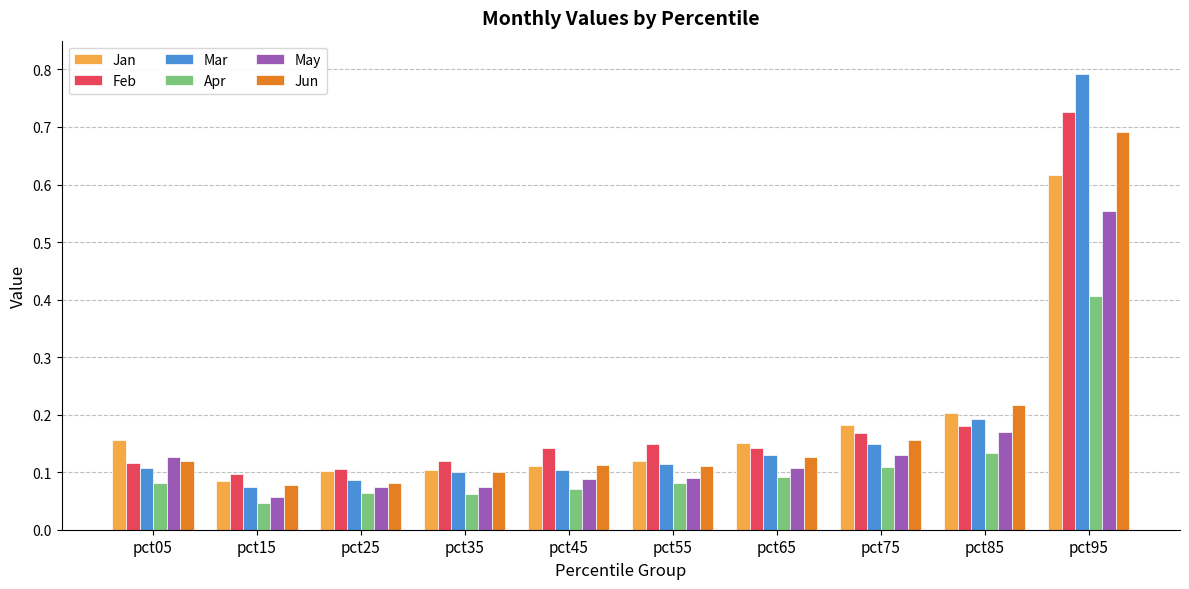

The value of Feb at pct15 is 0.0. True or false?

False